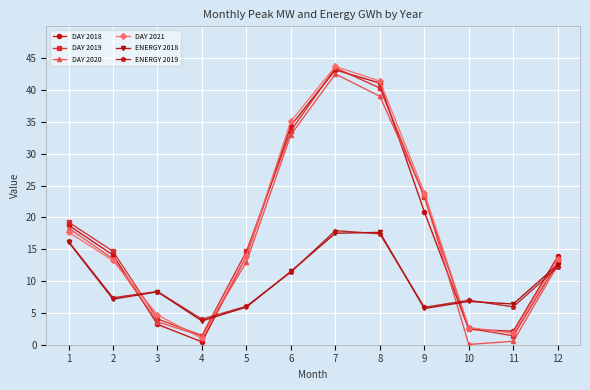

True or false: DAY 2020 and DAY 2021 intersect in this chart.

True